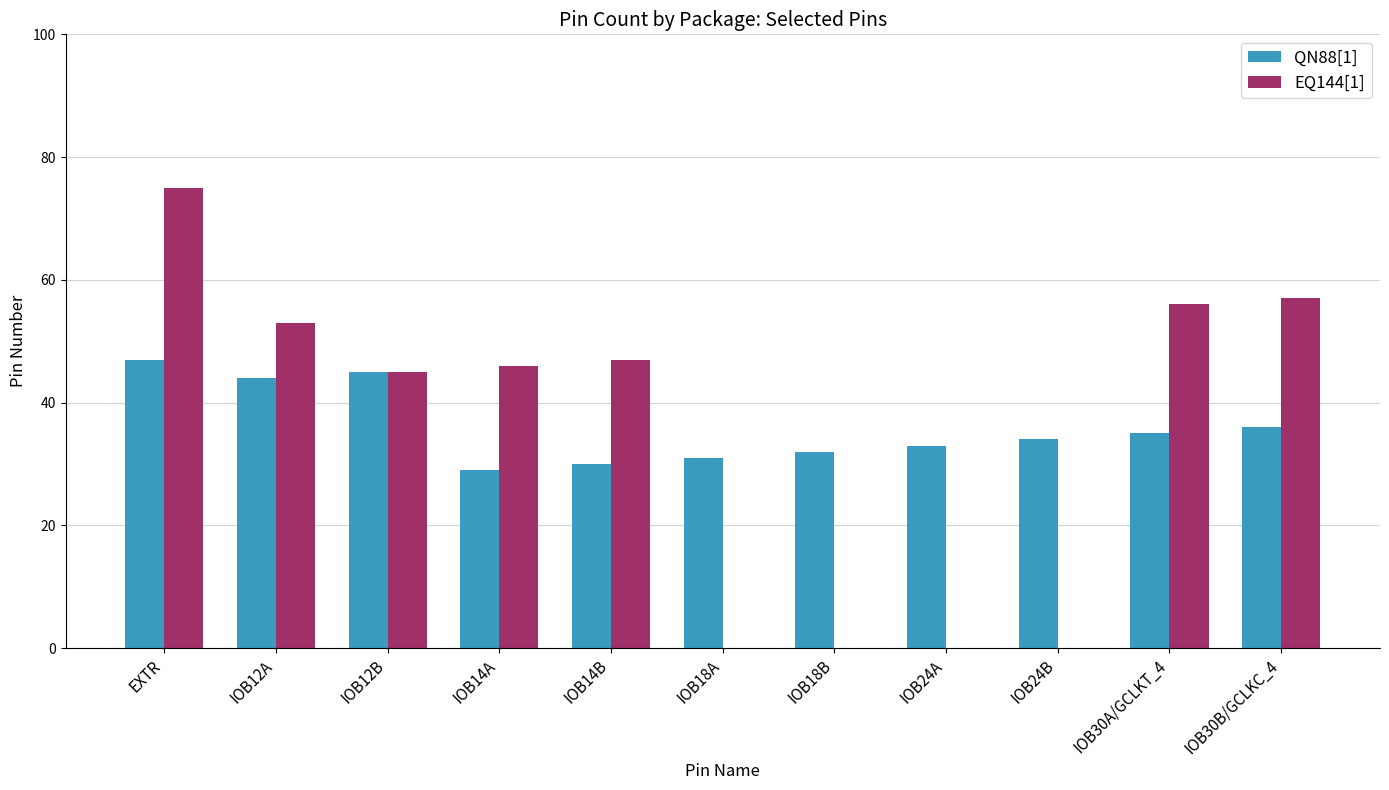

Between IOB24A and IOB30B/GCLKC_4, which series saw the biggest shift?

EQ144[1]